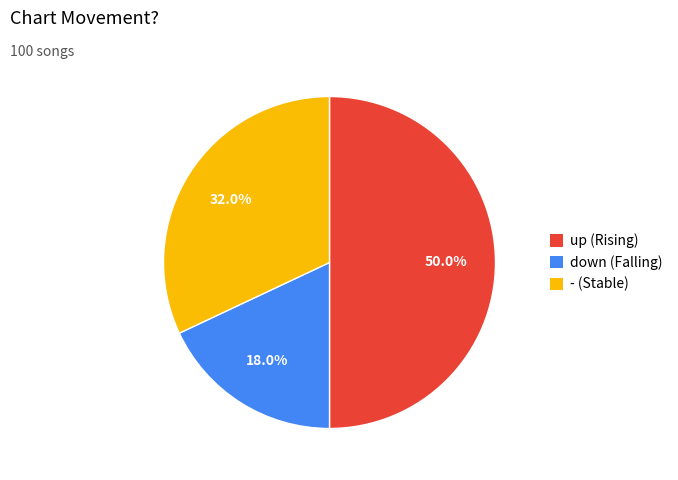

Does - represent more than half of the total?

No